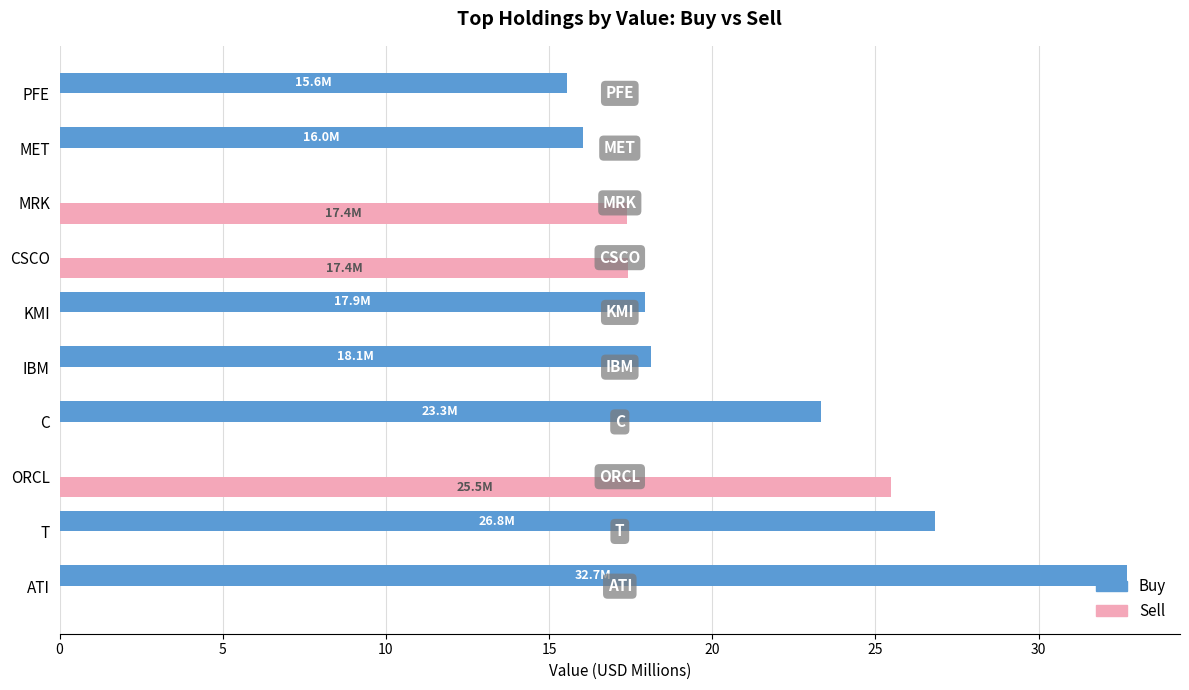

True or false: Sell has a value of 0.0 at IBM.

True